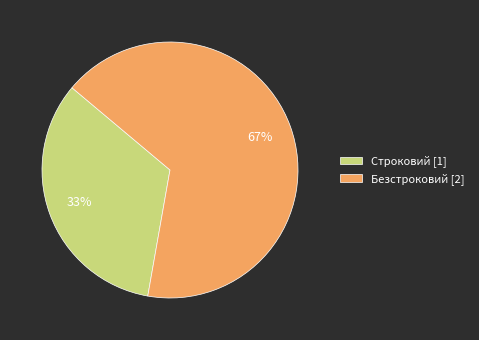

Between Строковий [1] and Безстроковий [2], which is larger?

Безстроковий [2]